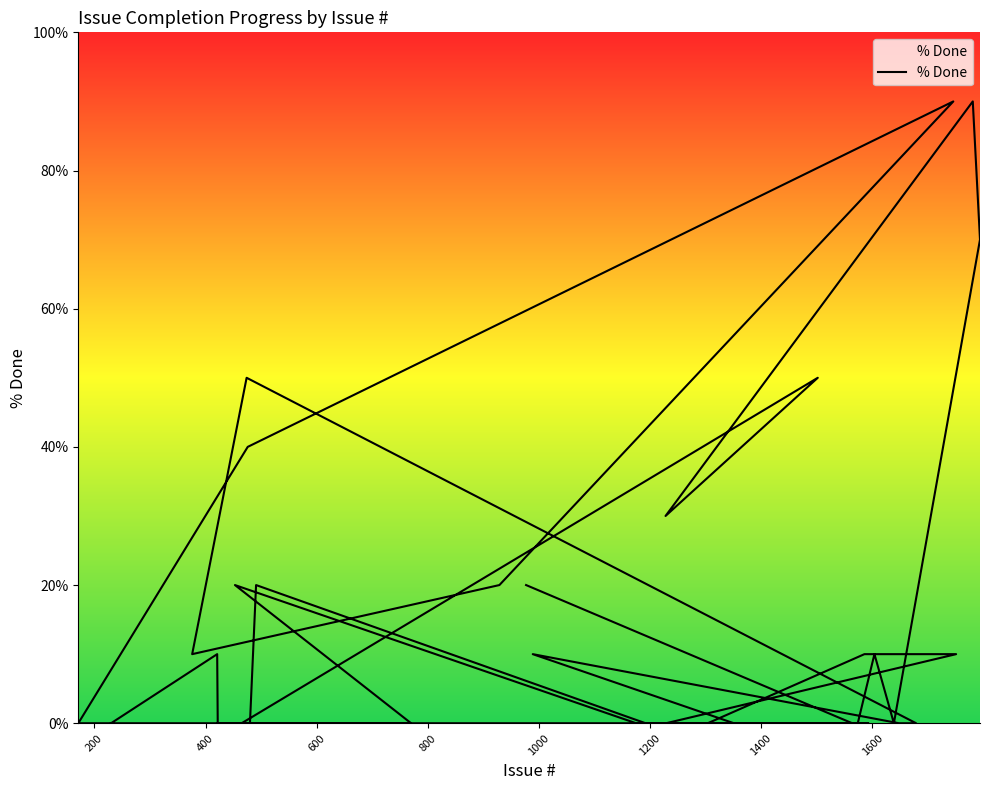

How many lines are shown in the chart?

1